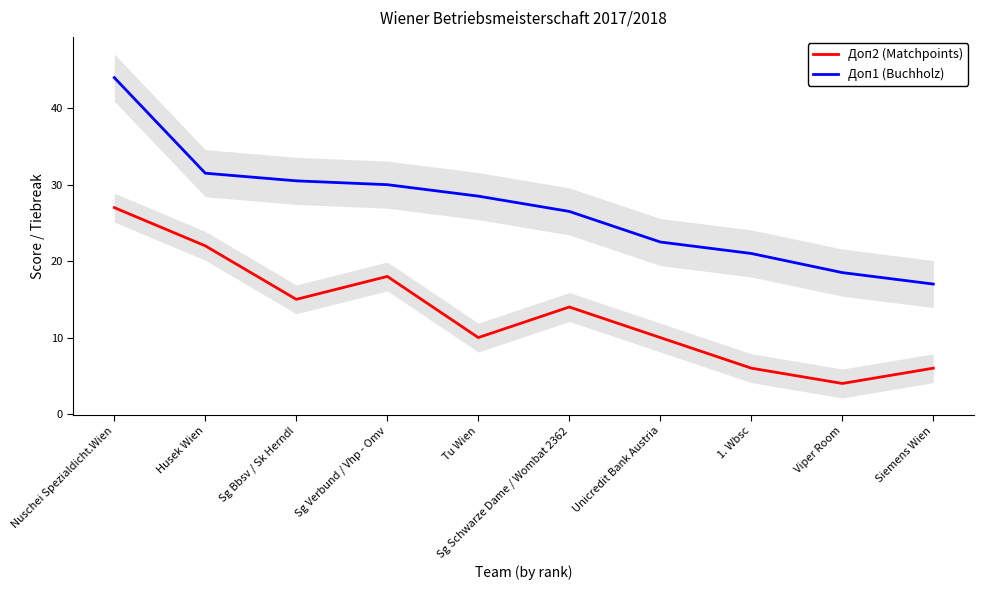

True or false: Доп1 (Buchholz) and Доп2 (Matchpoints) cross at least once.

False